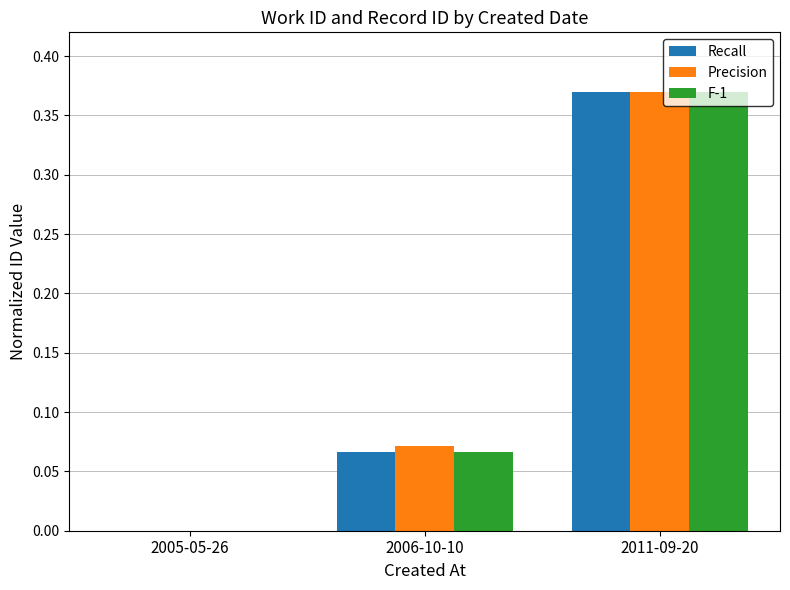

Is the value of F-1 at 2005-05-26 greater than the value of Precision at 2011-09-20?

No